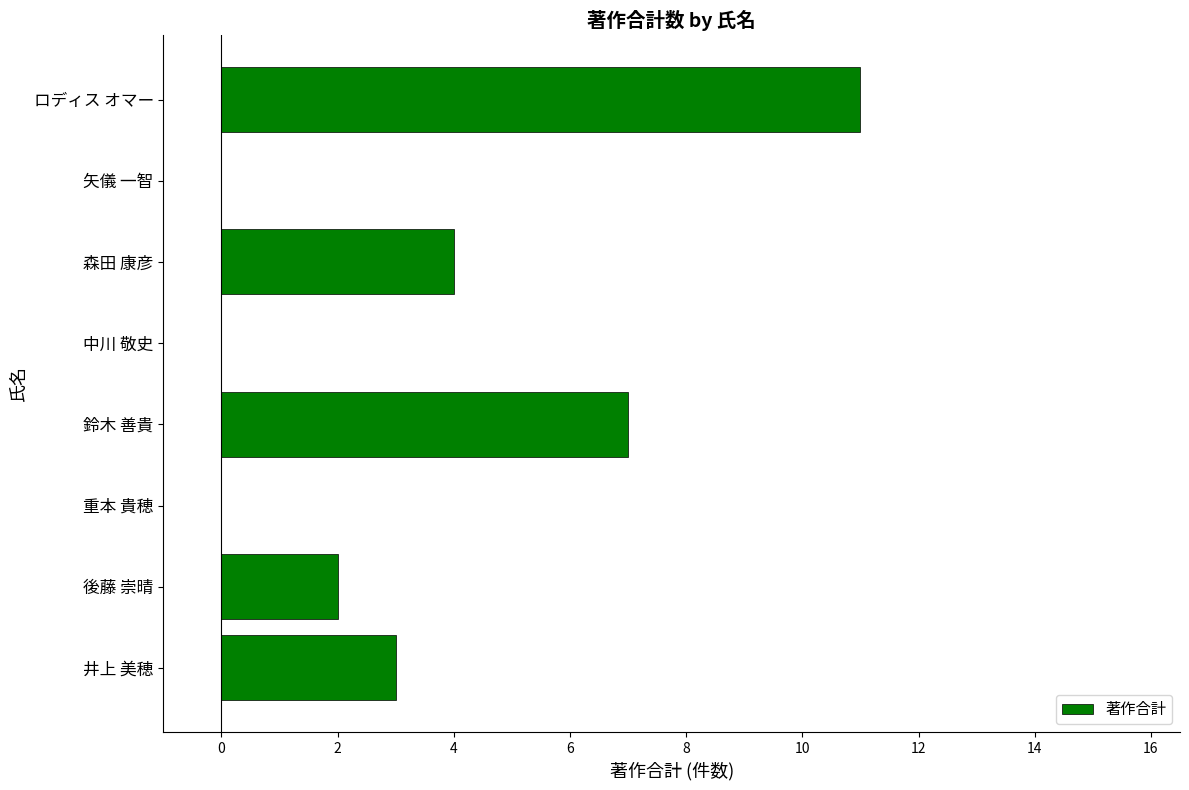

The chart shows a value of 11 at ロディス オマー. True or false?

True